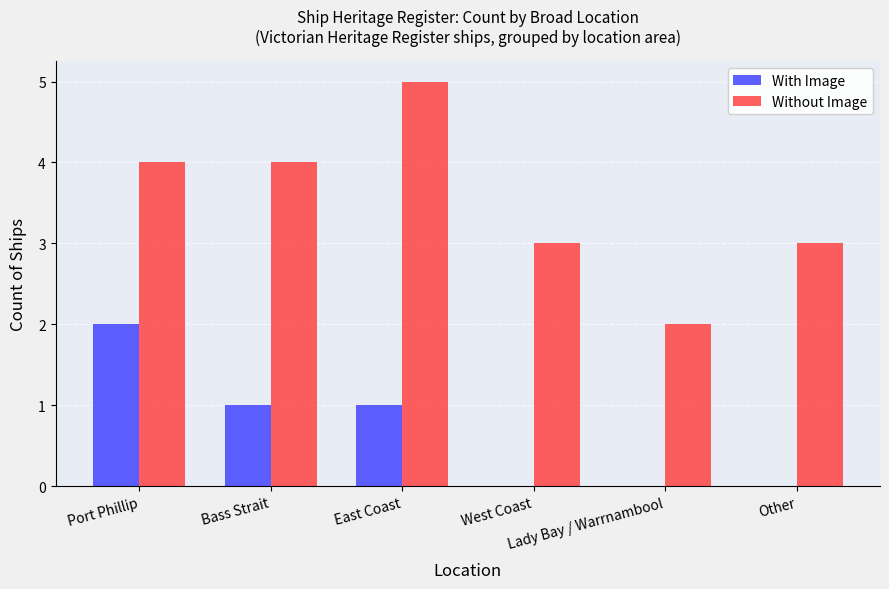

Which series has the largest total across all categories?

Without Image